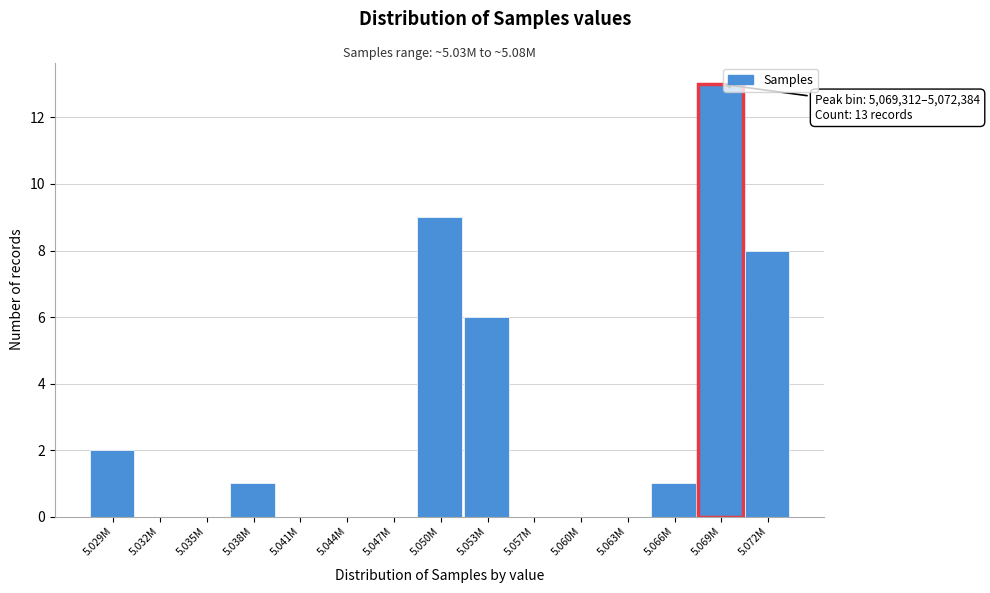

Reading left to right, what are all the values shown in this chart?

5.029M=2	5.032M=0	5.035M=0	5.038M=1	5.041M=0	5.044M=0	5.047M=0	5.050M=9	5.053M=6	5.057M=0	5.060M=0	5.063M=0	5.066M=1	5.069M=13	5.072M=8